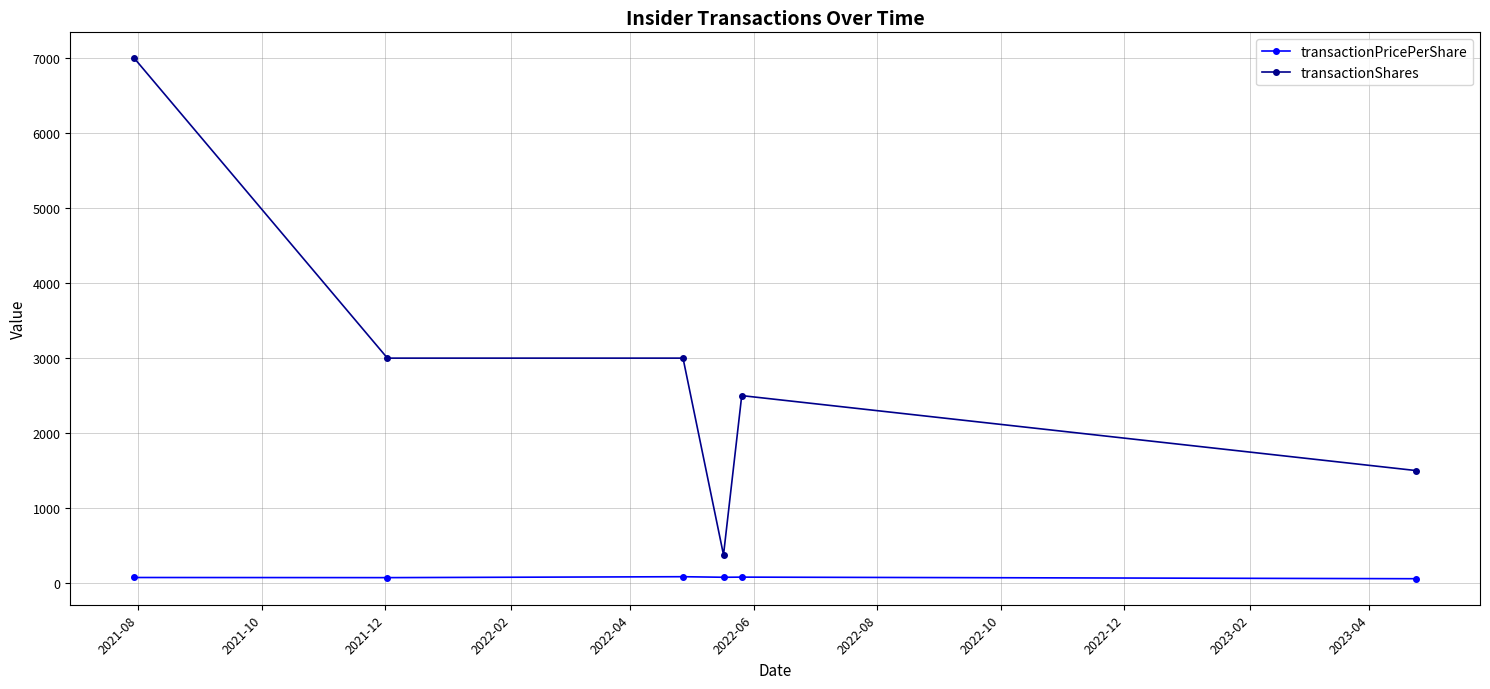

Which series has the largest total across all categories?

transactionShares